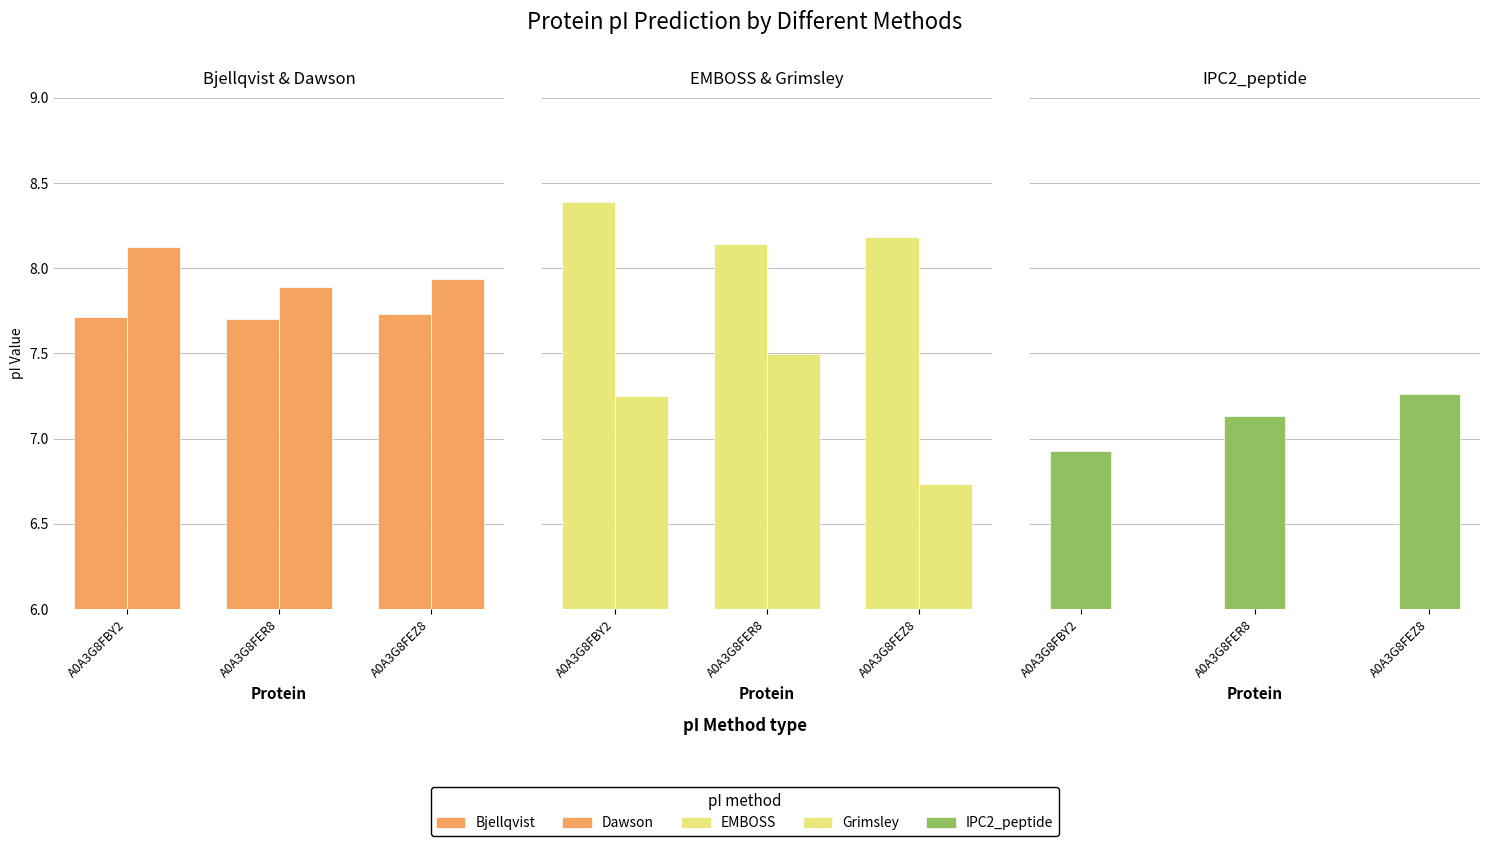

Count the number of data series in this chart.

5